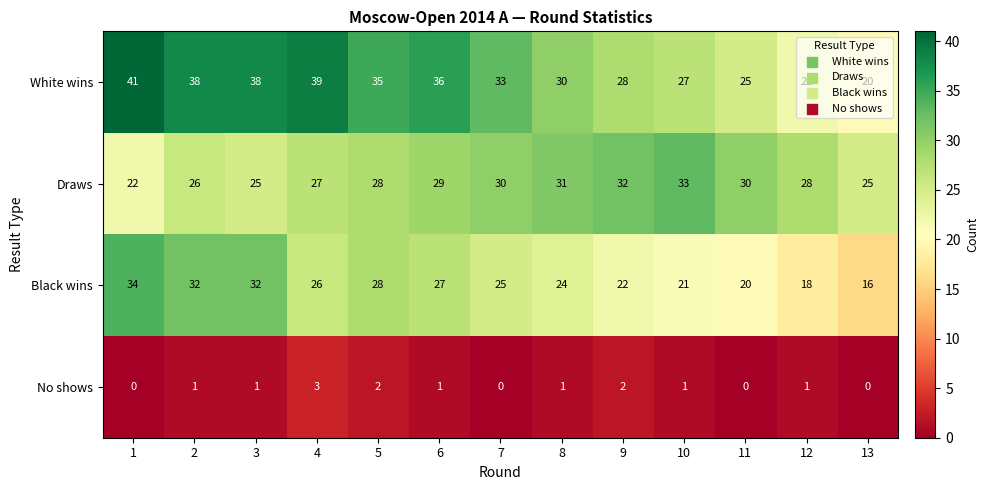

Which category has the highest value across all series?

1